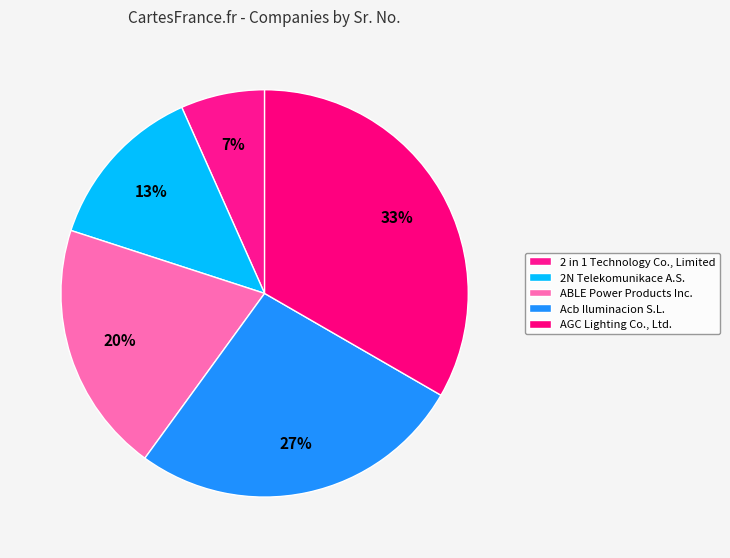

What percentage is the AGC Lighting Co., Ltd. slice, to the nearest percent?

33%